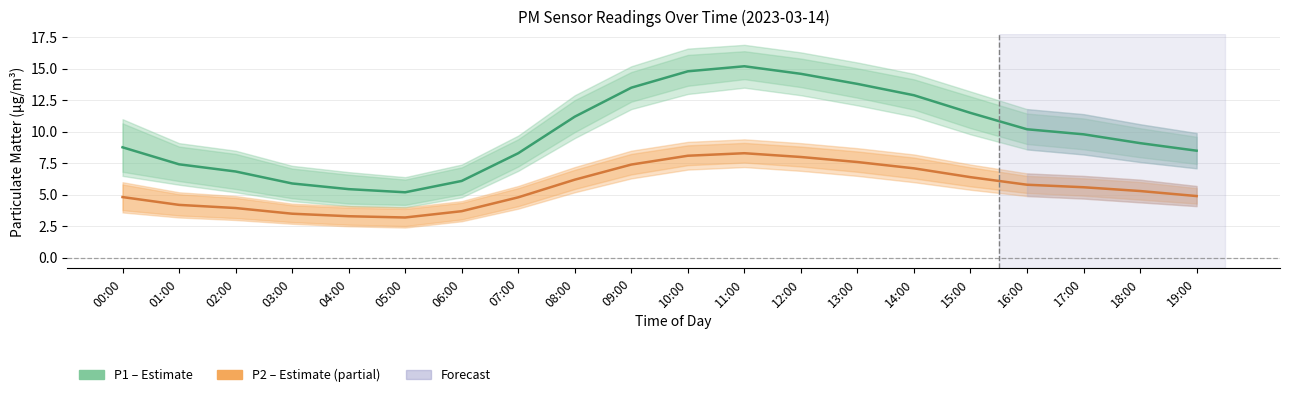

In P2 (PM2.5), how many points are higher than both neighbors (excluding endpoints)?

1